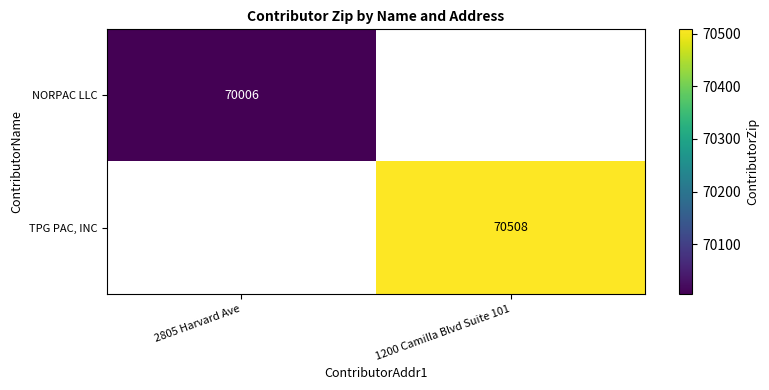

Is it true that NORPAC LLC equals 45781 at 2805 Harvard Ave?

False